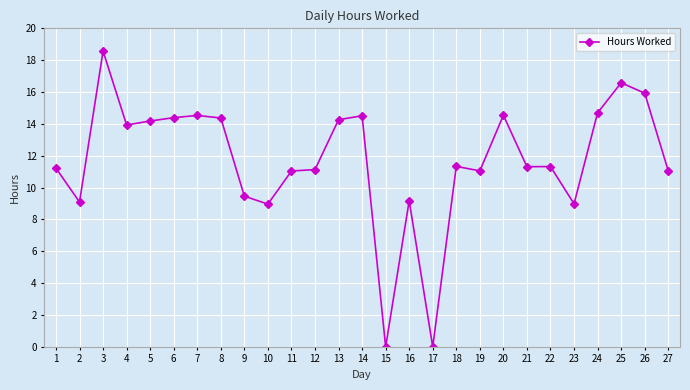

At which category does the data reach its first local valley?

2